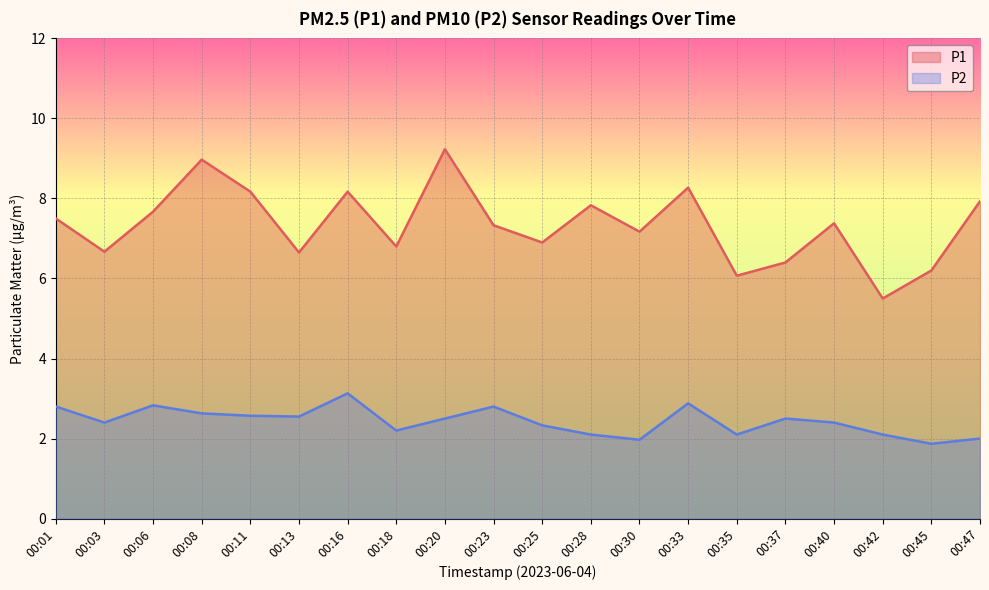

Rank the categories by P2 value from lowest to highest.

00:45, 00:30, 00:47, 00:28, 00:35, 00:42, 00:18, 00:25, 00:03, 00:40, 00:20, 00:37, 00:13, 00:11, 00:08, 00:01, 00:23, 00:06, 00:33, 00:16